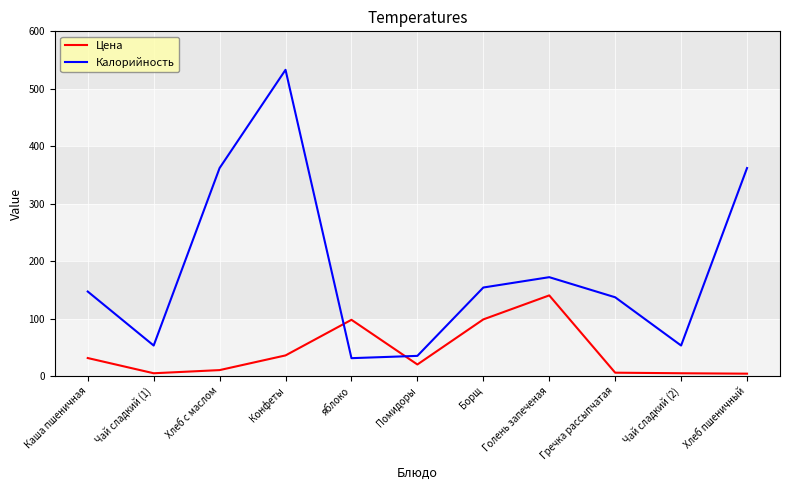

The Калорийность series shows 20.7 at Чай сладкий (2). True or false?

False